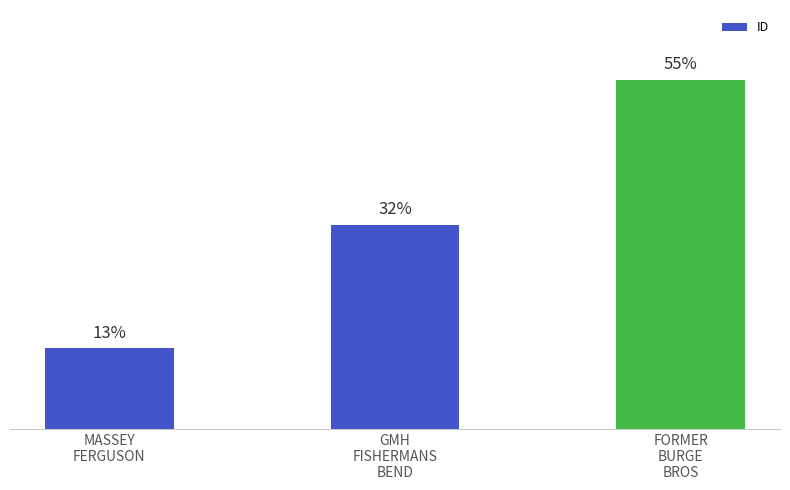

How many series are shown in this chart?

1